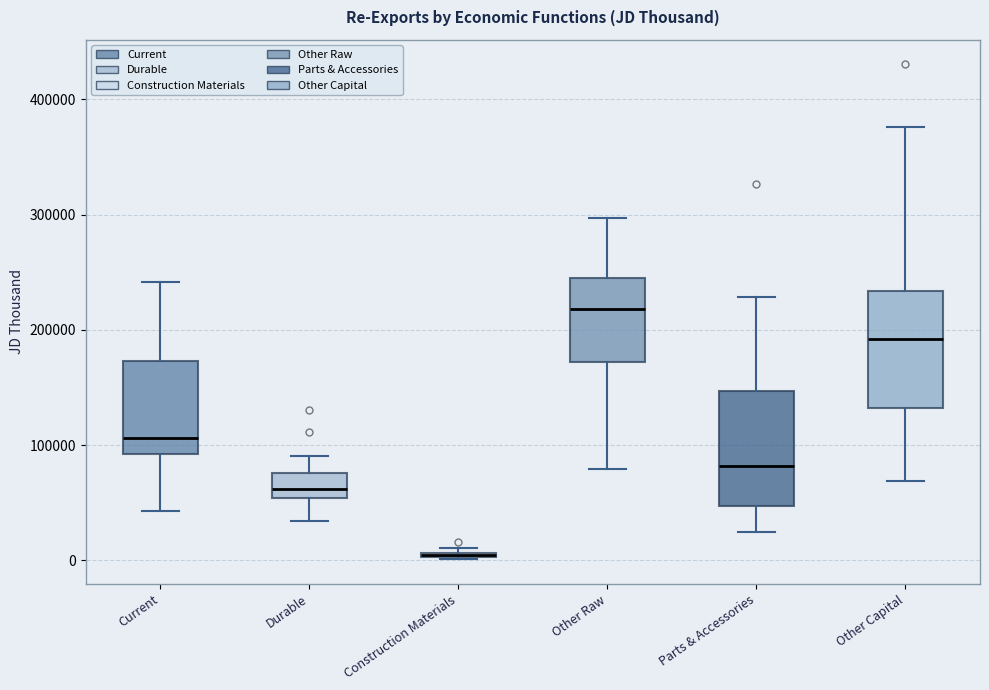

Where is the lower edge of the box for Other Capital on the y-axis? The values are not printed on the chart, so give them approximately, as read against the axis.

130000